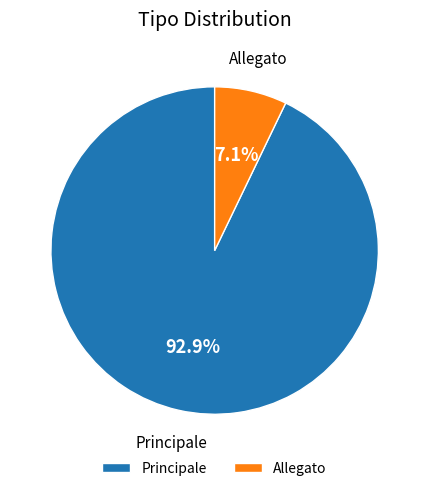

What percentage is NOT represented by Principale?

7.1%